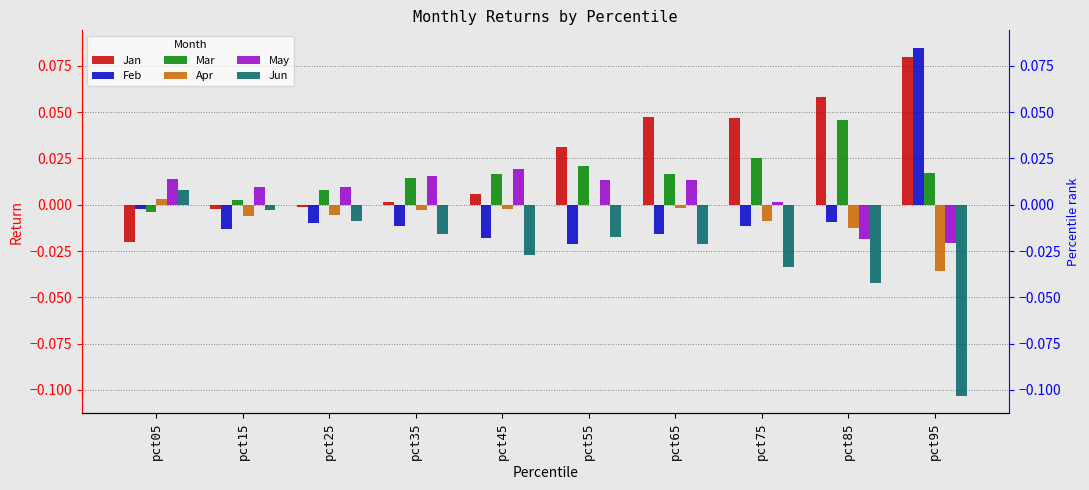

List the labels in order of Apr value, largest first.

pct05, pct55, pct65, pct45, pct35, pct25, pct15, pct75, pct85, pct95